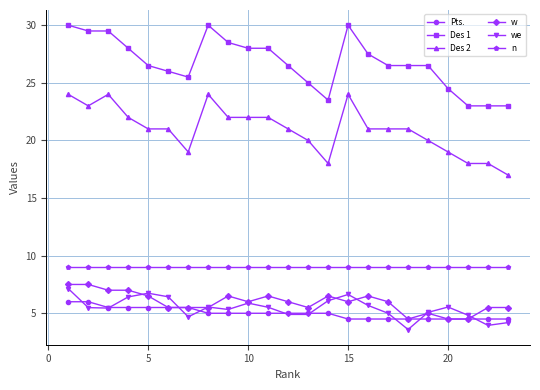

True or false: we and Des 2 cross at least once.

False